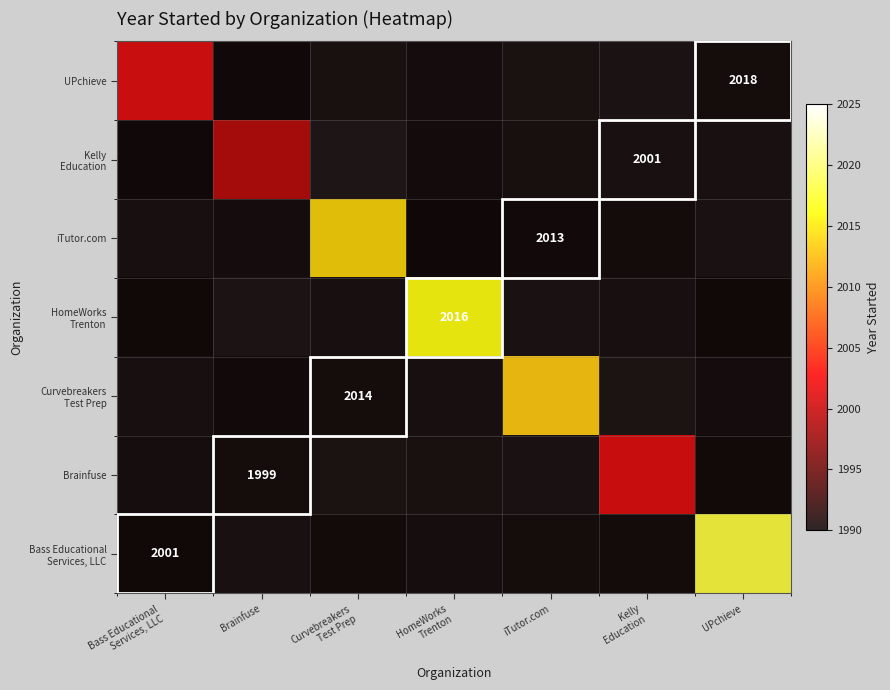

Count the number of categories in the chart.

7